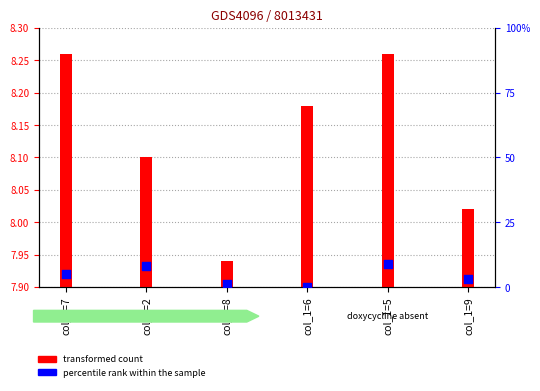

What are all the series names shown in the legend?

transformed count, percentile rank within the sample